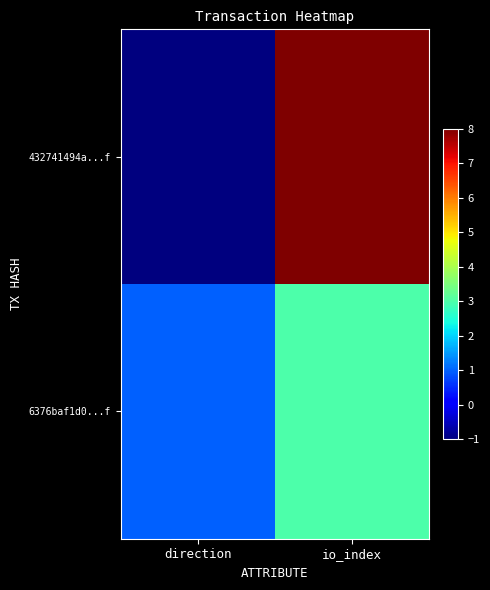

Reading left to right, what are all the values shown in this chart?

432741494a...f: direction=-1	io_index=8
6376baf1d0...f: direction=1	io_index=3